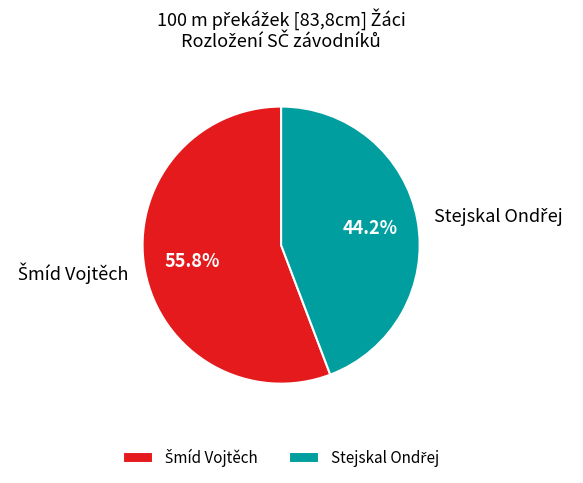

Is there a majority slice in this chart?

Yes